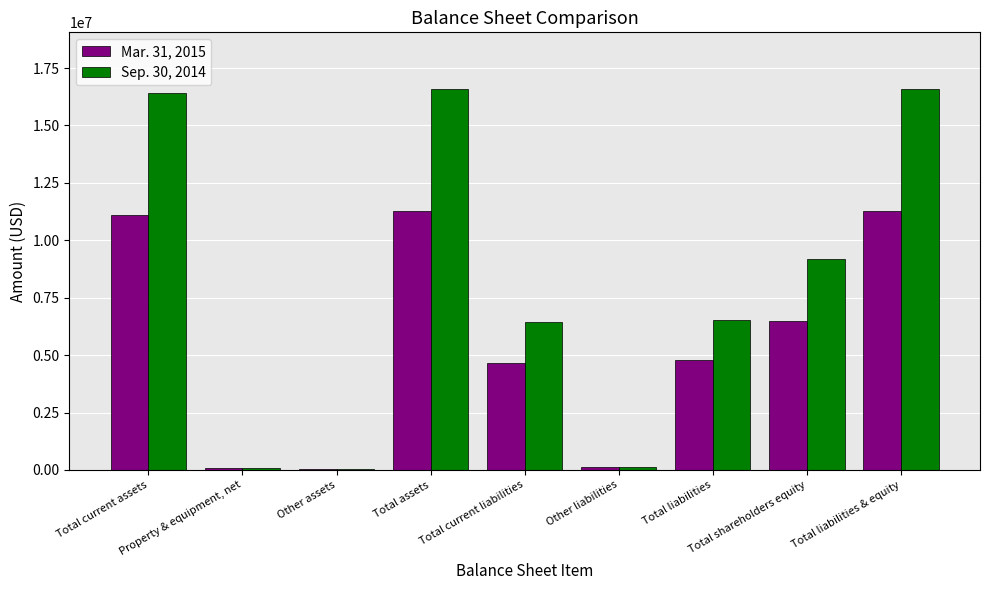

Which series has the largest total across all categories?

Sep. 30, 2014